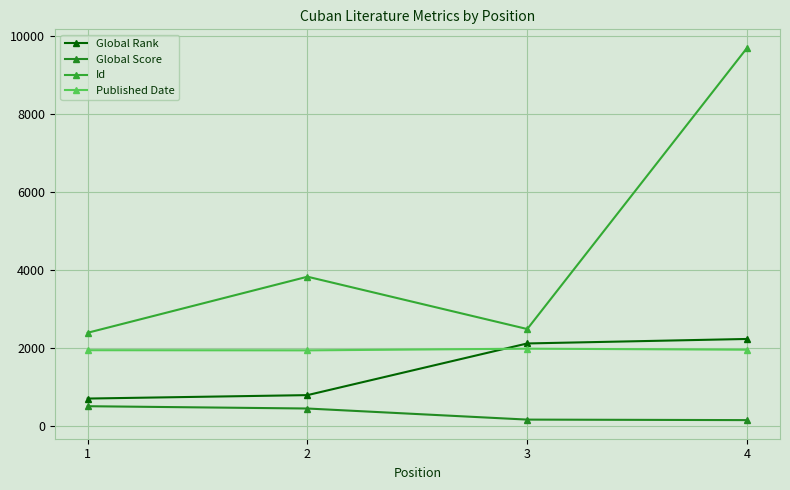

Reading right to left, extract all data points from this chart.

Global Rank: 4=2241	3=2126	2=803	1=715
Global Score: 4=163	3=176	2=460	1=519
Id: 4=9693	3=2495	2=3835	1=2400
Published Date: 4=1966	3=1992	2=1949	1=1953